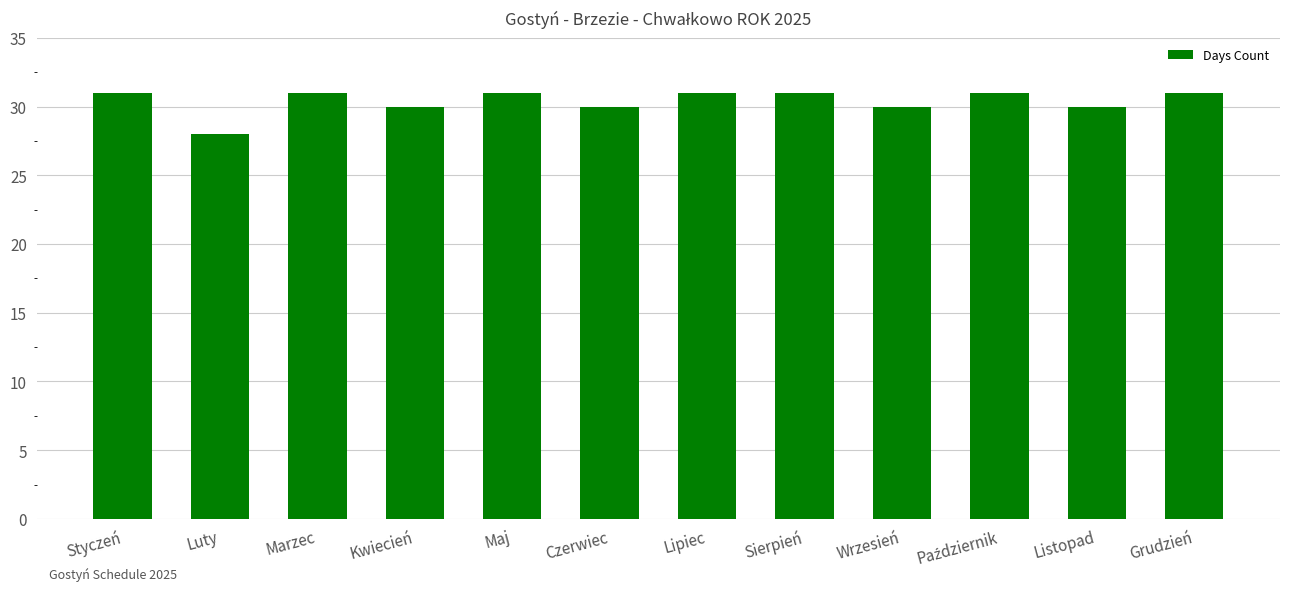

Is it true that the value at Sierpień is 21?

False